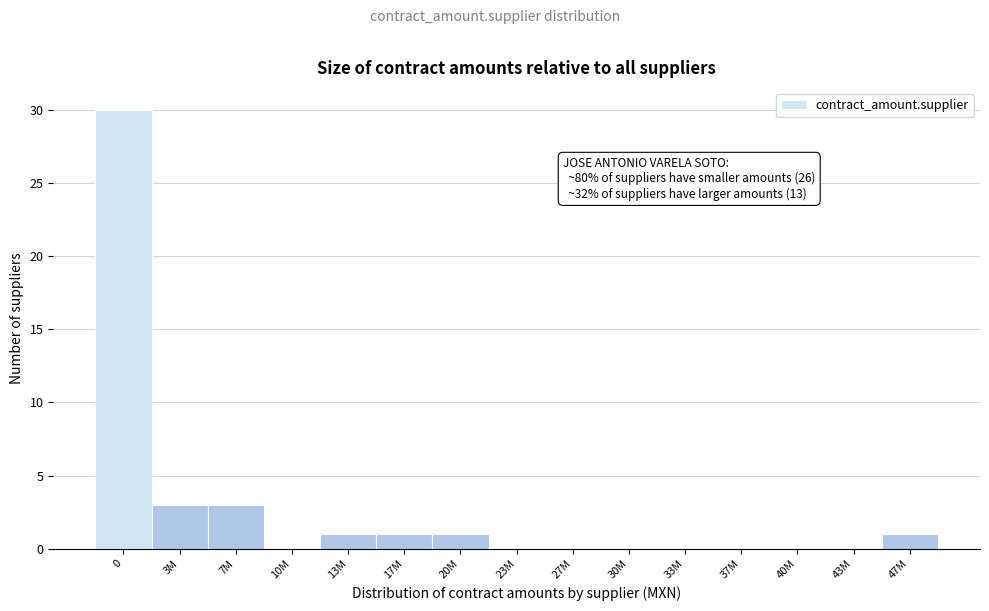

Reading left to right, transcribe all the data shown in this chart.

0=30	3M=3	7M=3	10M=0	13M=1	17M=1	20M=1	23M=0	27M=0	30M=0	33M=0	37M=0	40M=0	43M=0	47M=1